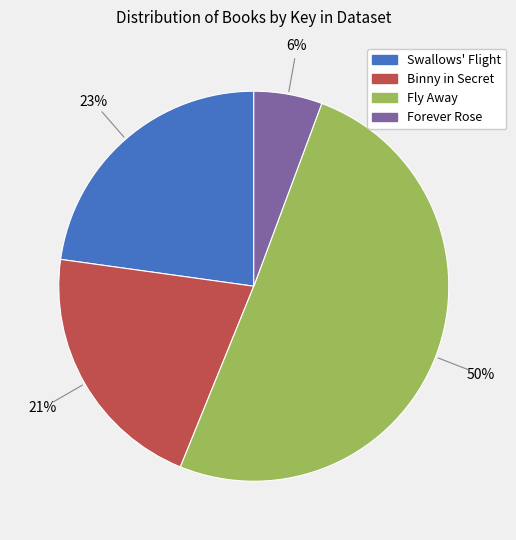

To the nearest percent, what percentage of the pie is Binny in Secret?

21%